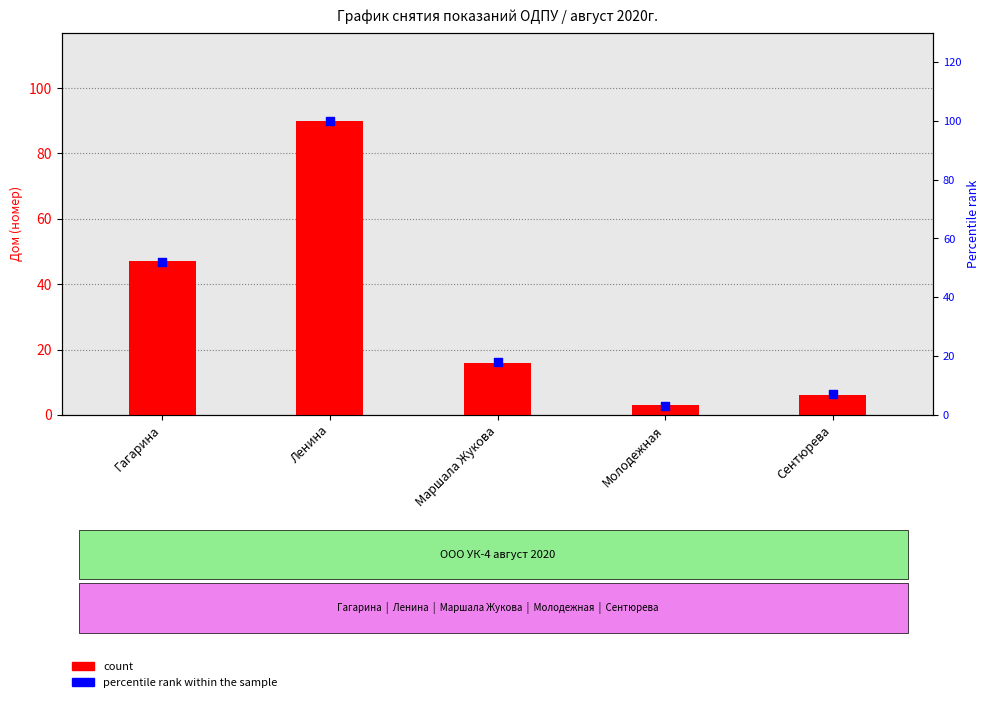

At how many categories does at least one series exceed 76?

1